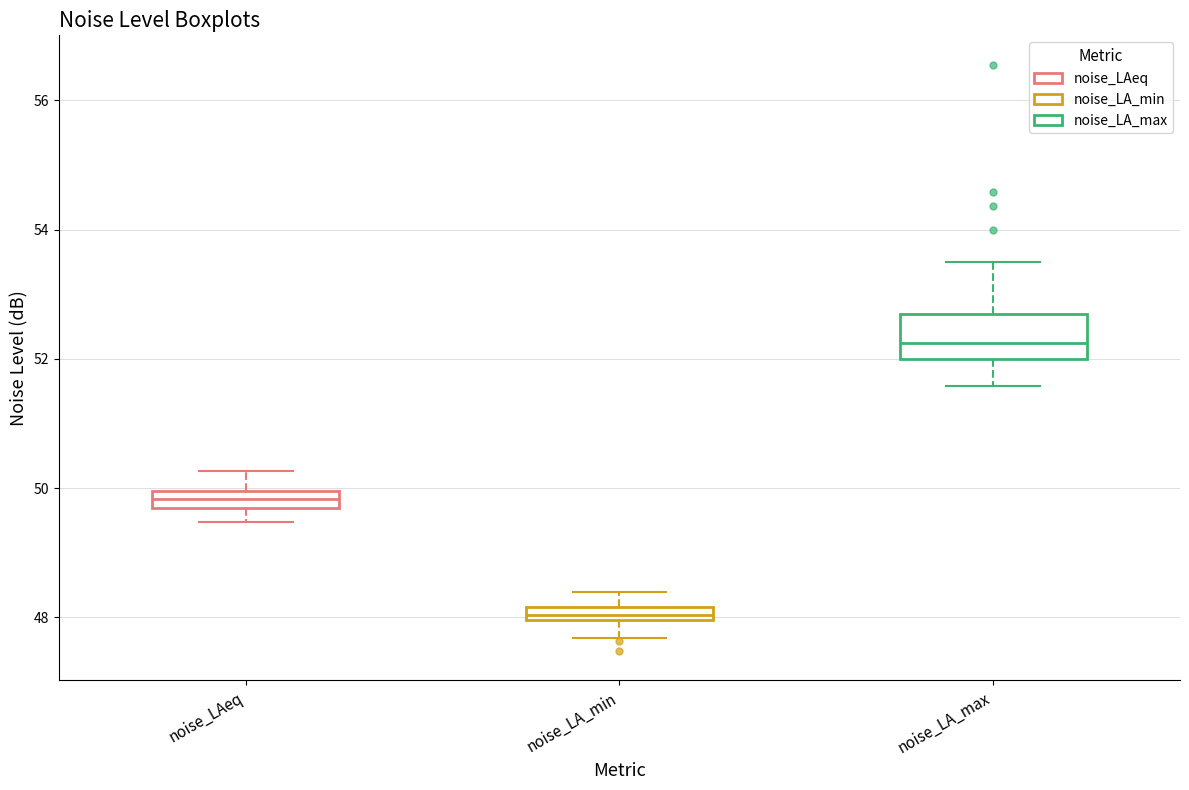

Where does the upper whisker of the box for noise_LA_min end on the y-axis? The values are not printed on the chart, so give them approximately, as read against the axis.

48.4